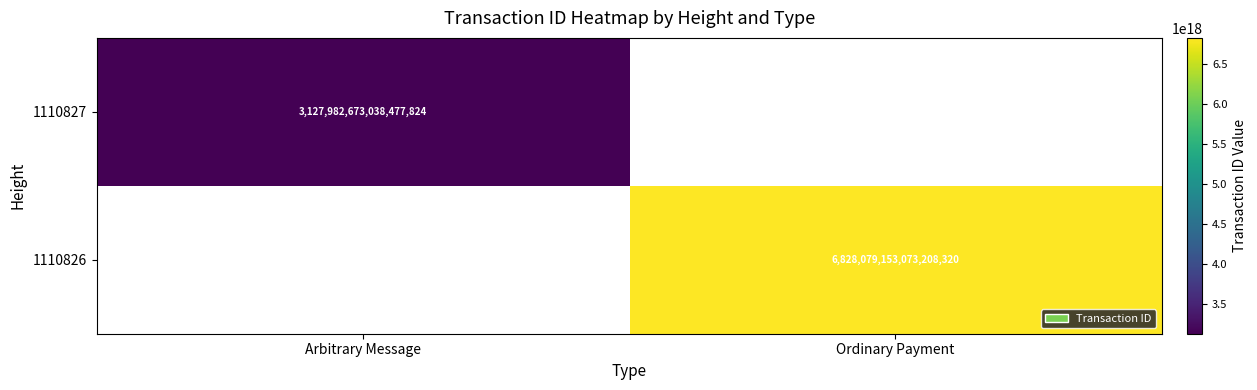

The value of 1110827 at Arbitrary Message is 839192184556140032. True or false?

False